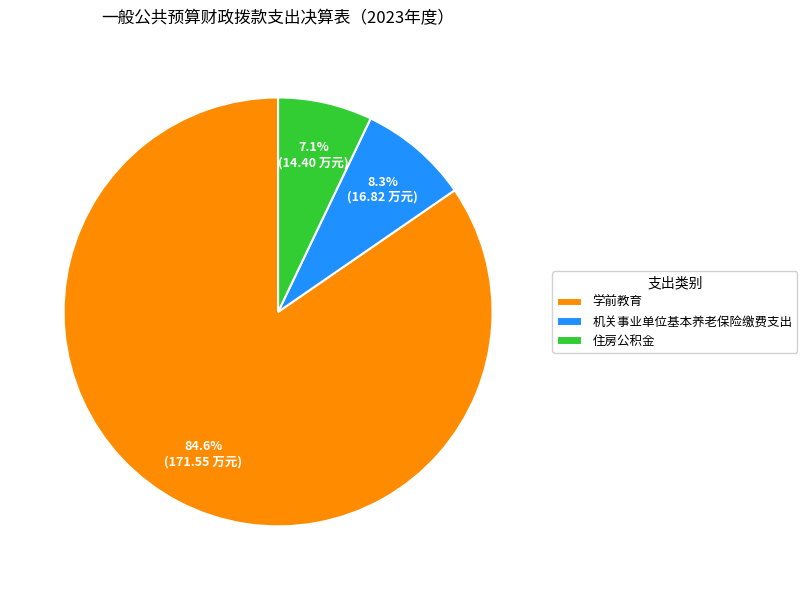

Which category has the biggest portion of the pie?

学前教育